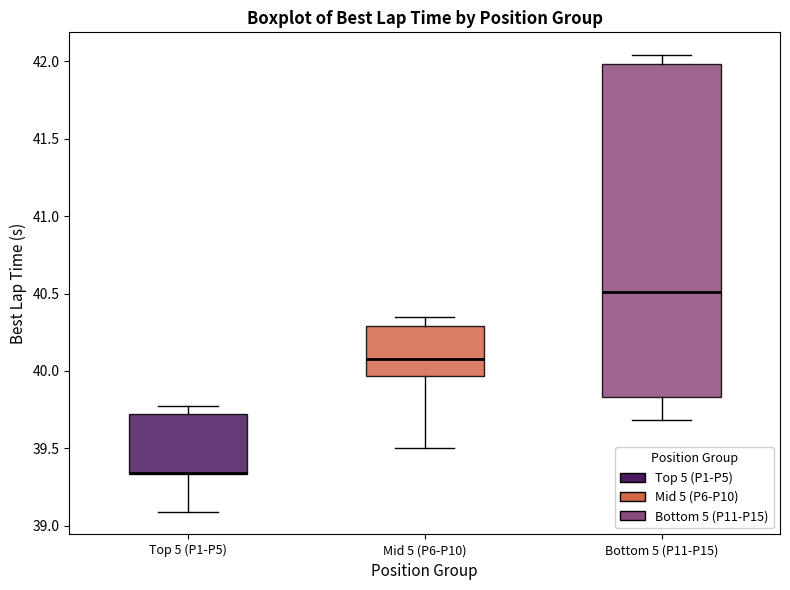

Reading left to right, transcribe this box plot: for each box, give where its median line is, the range the box spans, and where its two whiskers end, as read against the y-axis. The values are not printed on the chart, so give them approximately, as read against the axis.

Top 5 (P1-P5): median 39.35 (drawn on the box's lower edge), box 39.35 to 39.70, whiskers 39.10 to 39.75
Mid 5 (P6-P10): median 40.10, box 39.95 to 40.30, whiskers 39.50 to 40.35
Bottom 5 (P11-P15): median 40.50, box 39.85 to 42.00, whiskers 39.70 to 42.05